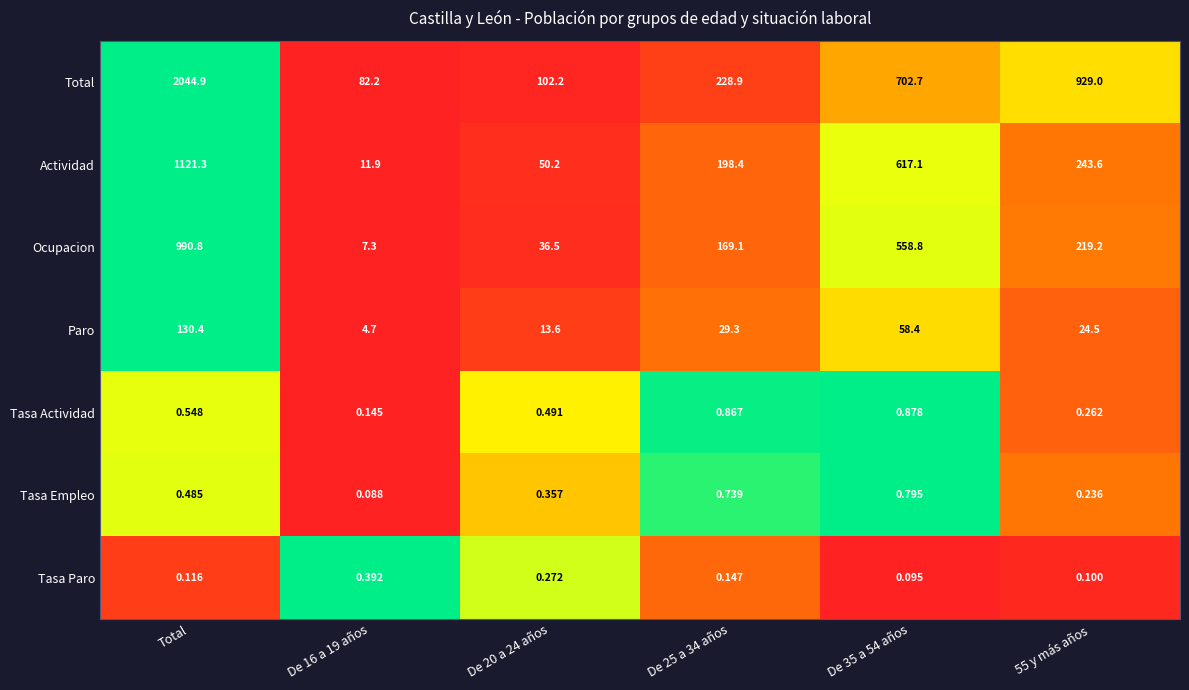

Count the number of data series in this chart.

7